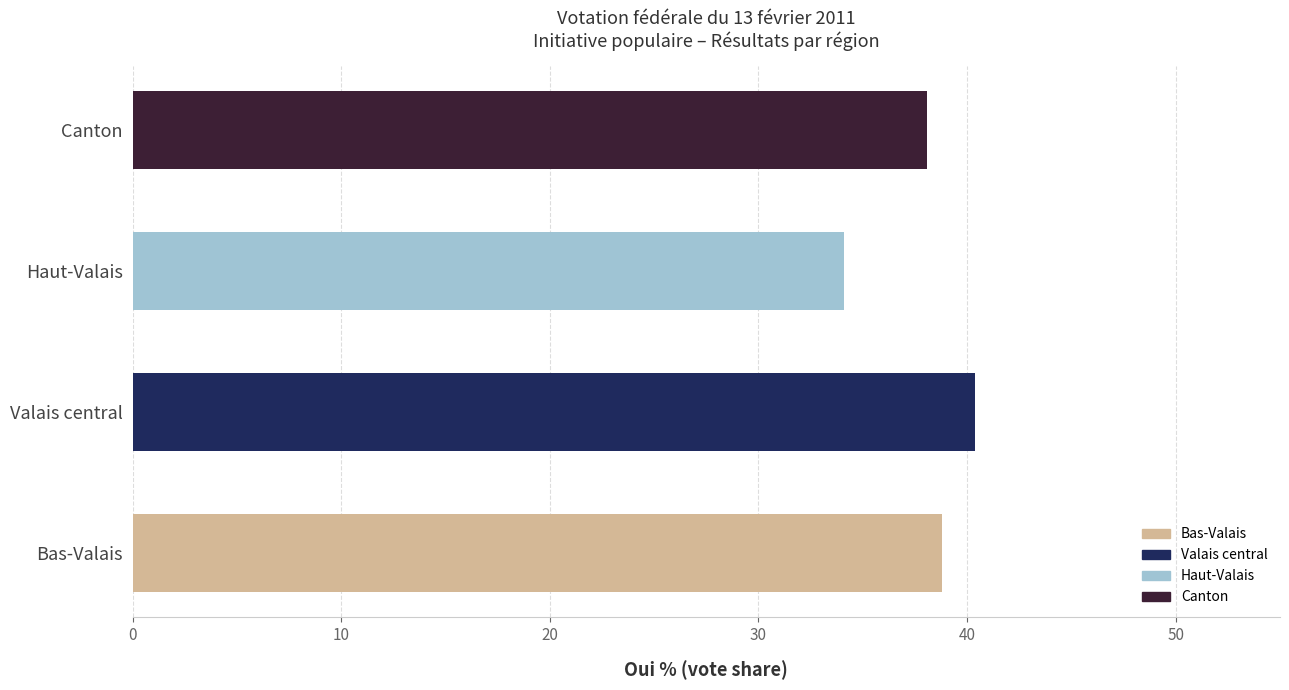

What is the change in value from Valais central to Canton?

-2.3